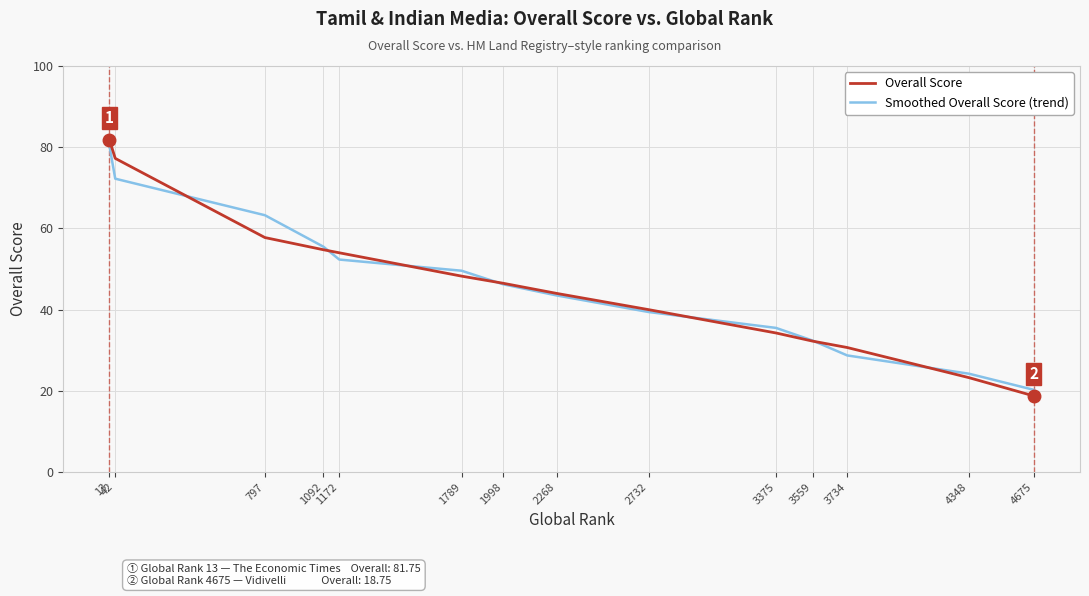

Is it true that Smoothed Overall Score (trend) equals 39.4 at 2732?

True